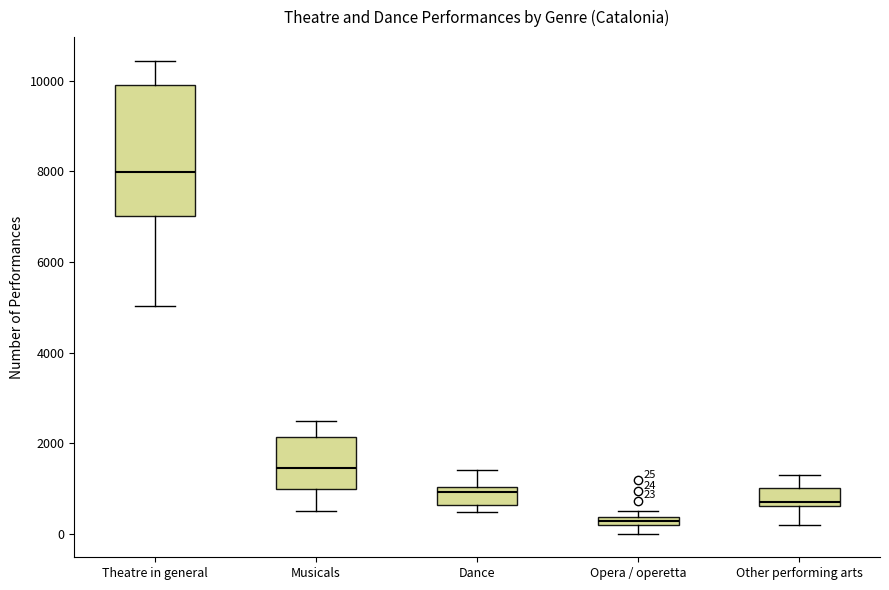

Comparing the boxes themselves (not the whiskers), which one is the tallest?

Theatre in general